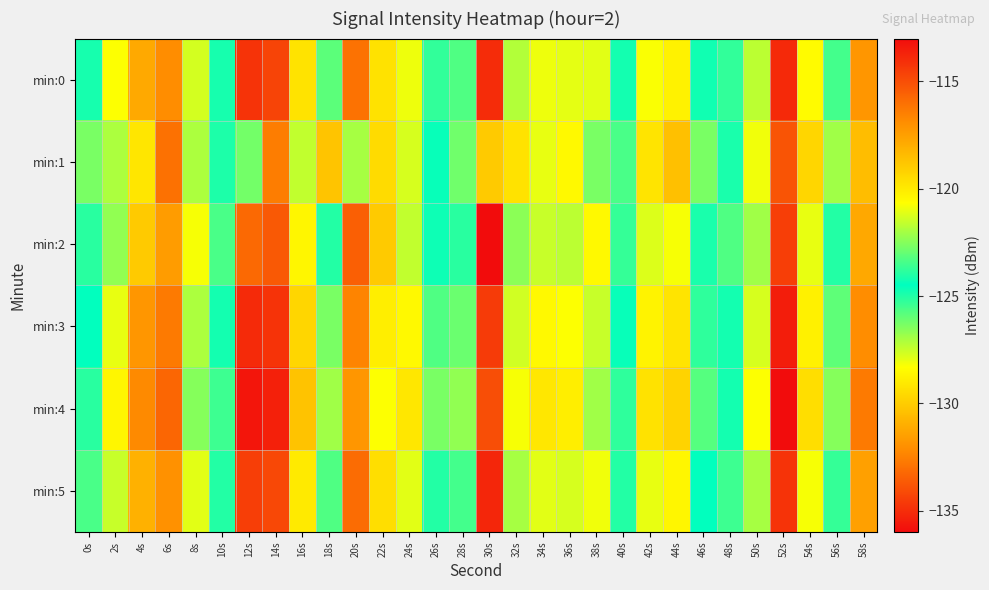

Which series has the largest range (max minus min)?

min:2